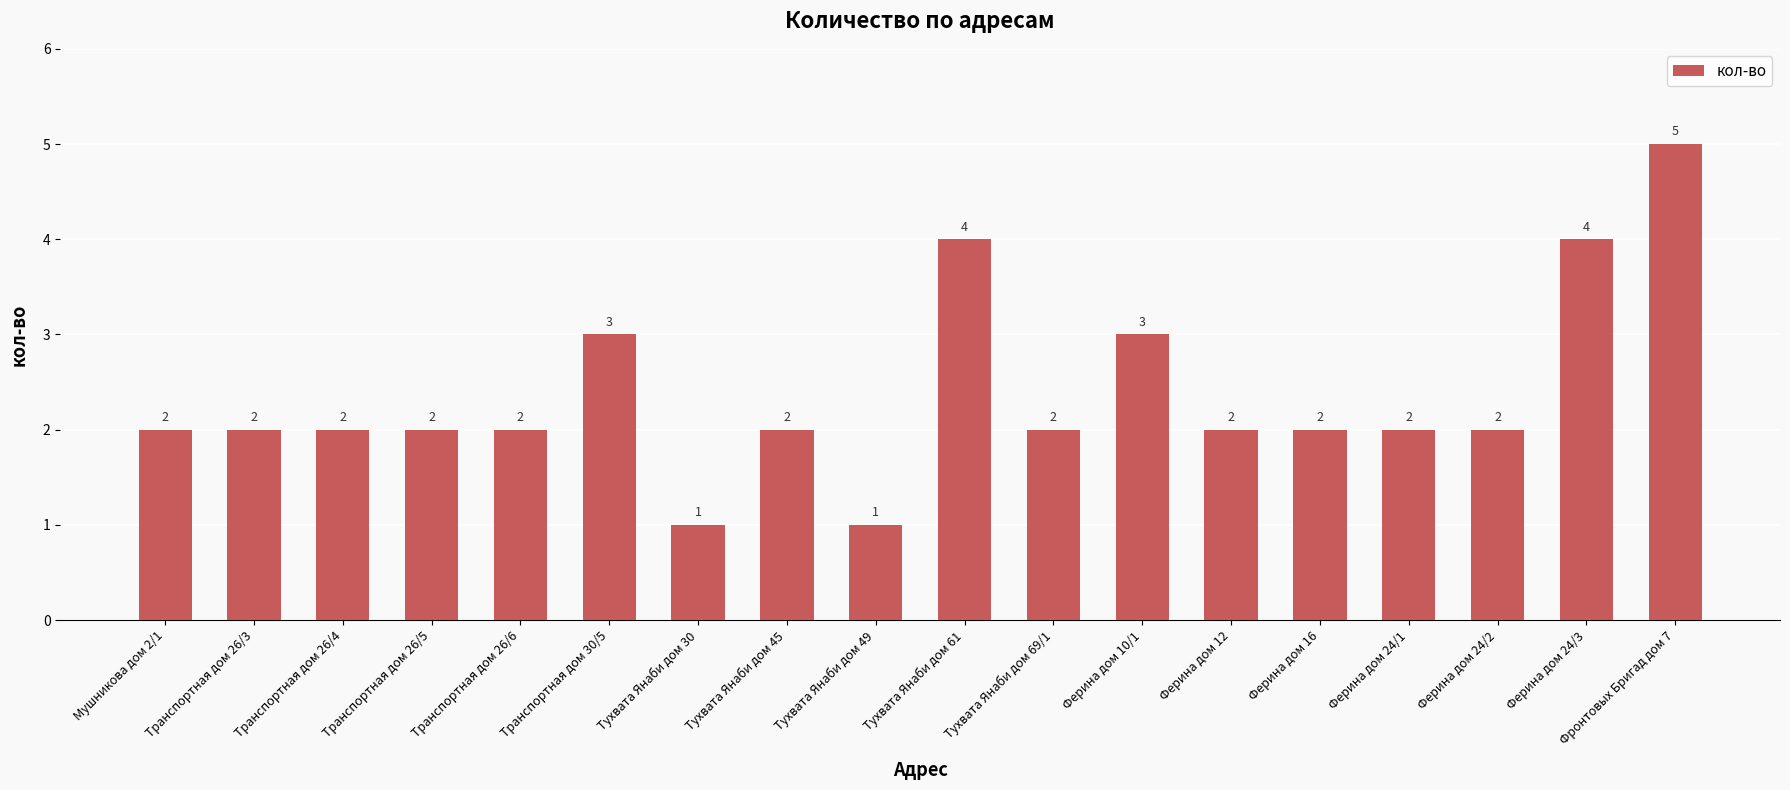

What is the greatest value displayed?

5